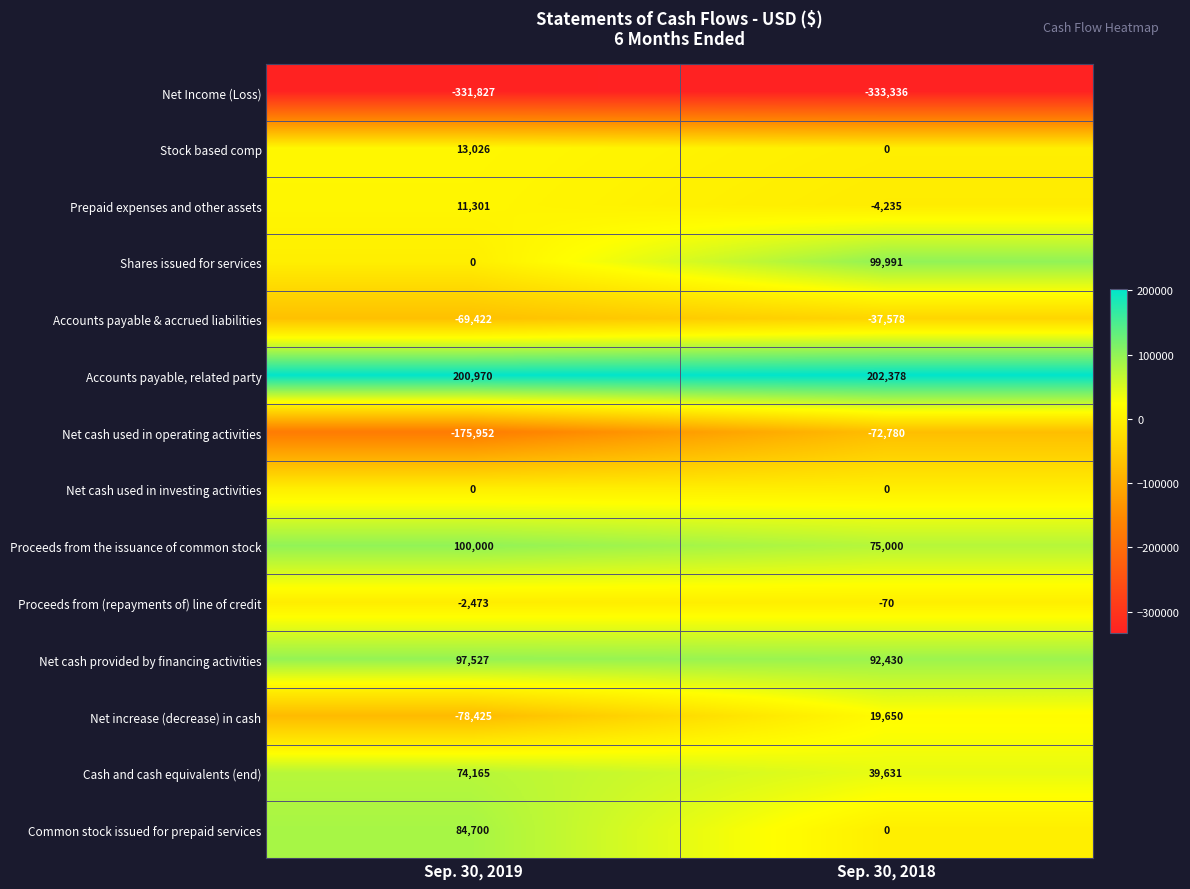

Reading left to right, extract all data points from this chart.

Net Income (Loss): -331827	-333336
Stock based comp: 13026	0
Prepaid expenses and other assets: 11301	-4235
Shares issued for services: 0	99991
Accounts payable & accrued liabilities: -69422	-37578
Accounts payable, related party: 200970	202378
Net cash used in operating activities: -175952	-72780
Net cash used in investing activities: 0	0
Proceeds from the issuance of common stock: 100000	75000
Proceeds from (repayments of) line of credit: -2473	-70
Net cash provided by financing activities: 97527	92430
Net increase (decrease) in cash: -78425	19650
Cash and cash equivalents (end): 74165	39631
Common stock issued for prepaid services: 84700	0